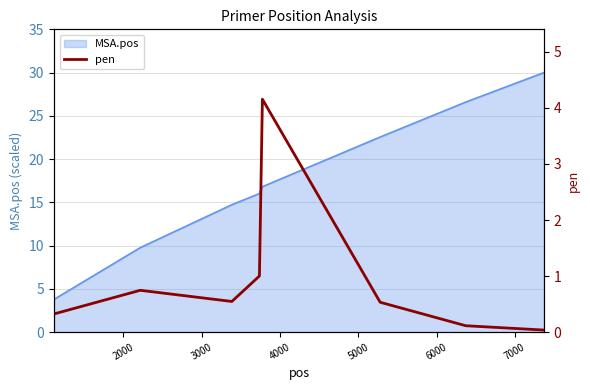

What is the maximum value for MSA.pos?

30.0